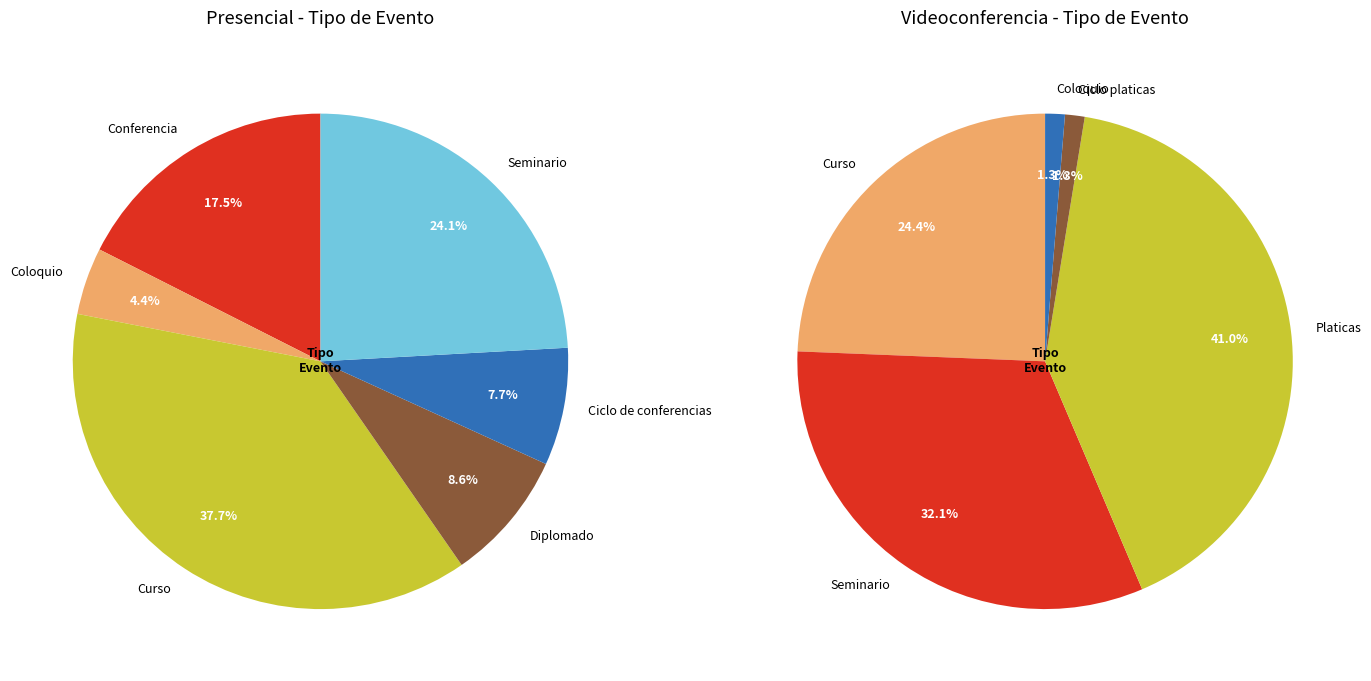

Is it true that Conferencia is 0% of the pie?

True